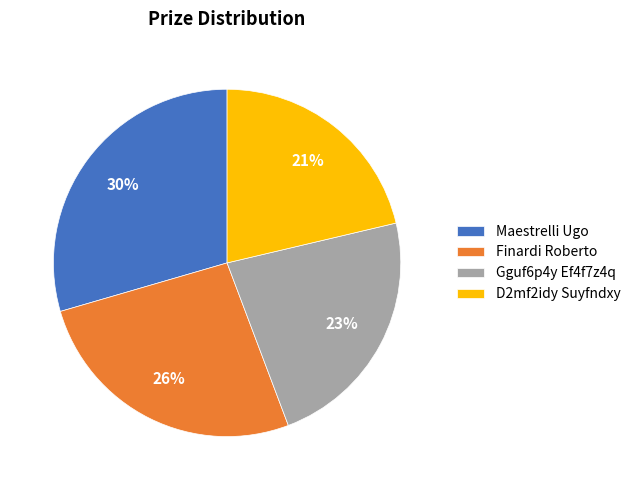

Between D2mf2idy Suyfndxy and Gguf6p4y Ef4f7z4q, which is larger?

Gguf6p4y Ef4f7z4q